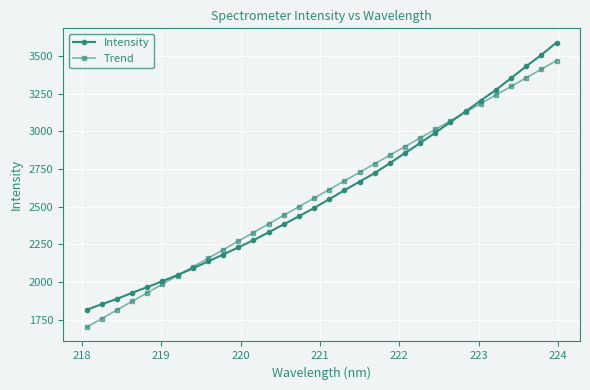

What is the maximum value shown in the chart?

3588.5